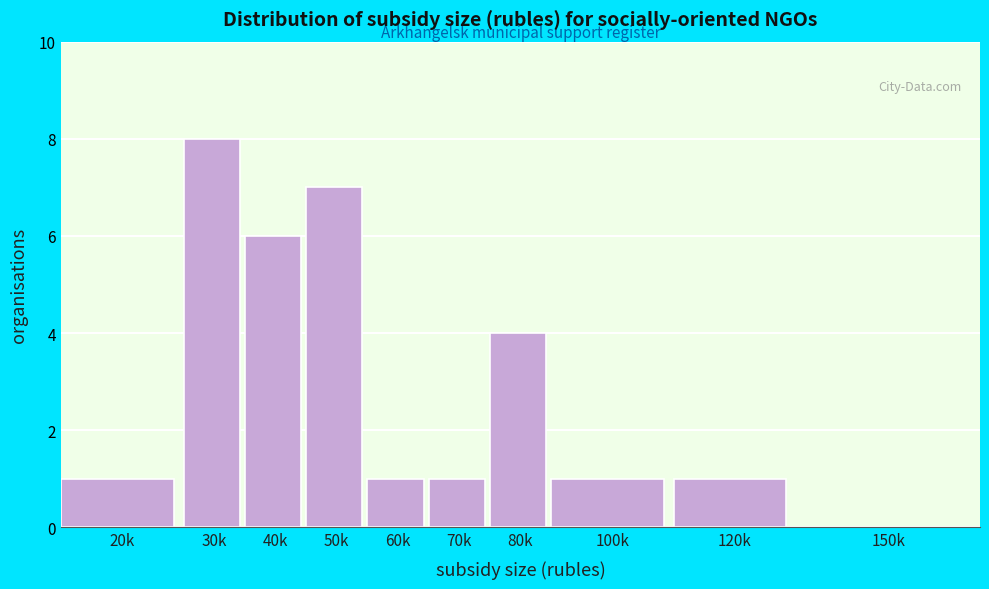

Reading left to right, extract all data points from this chart.

20k=1	30k=8	40k=6	50k=7	60k=1	70k=1	80k=4	100k=1	120k=1	150k=0